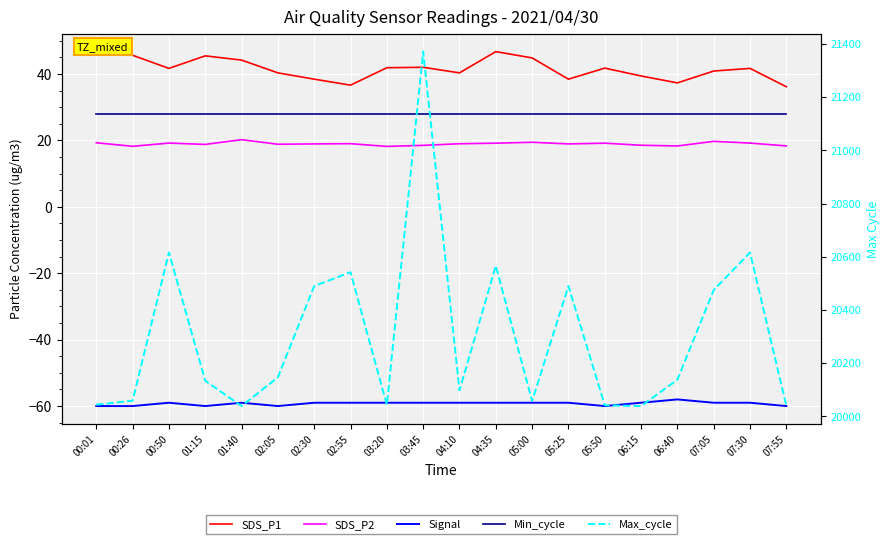

What is the value of the Max_cycle point at the 1st from the left?

20044.0